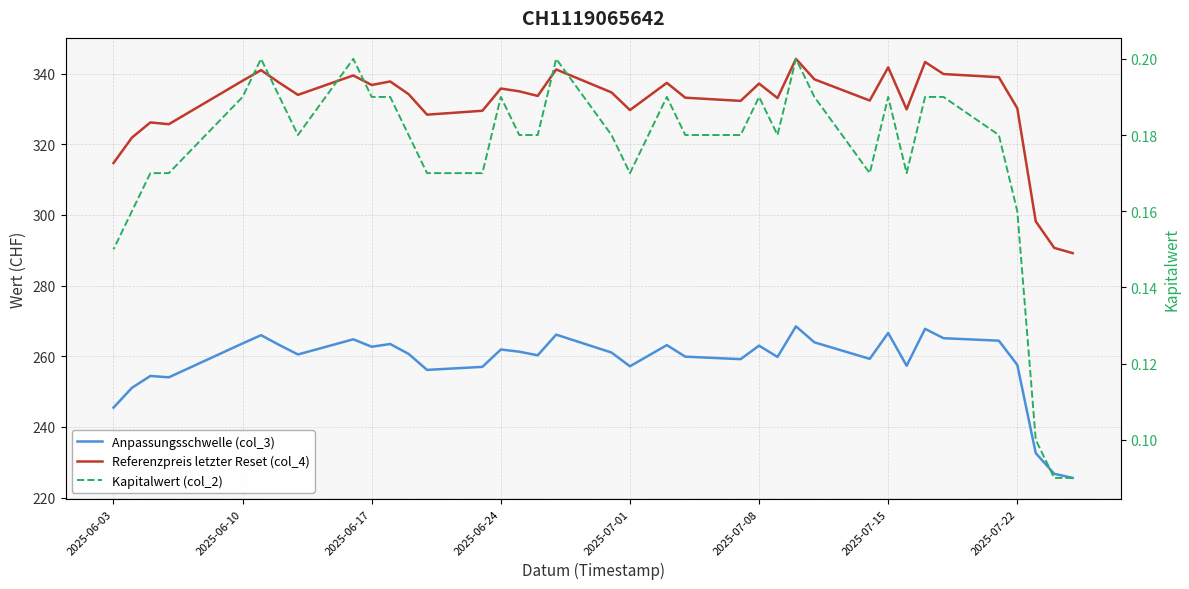

True or false: Kapitalwert (col_2) and Referenzpreis letzter Reset (col_4) intersect in this chart.

False